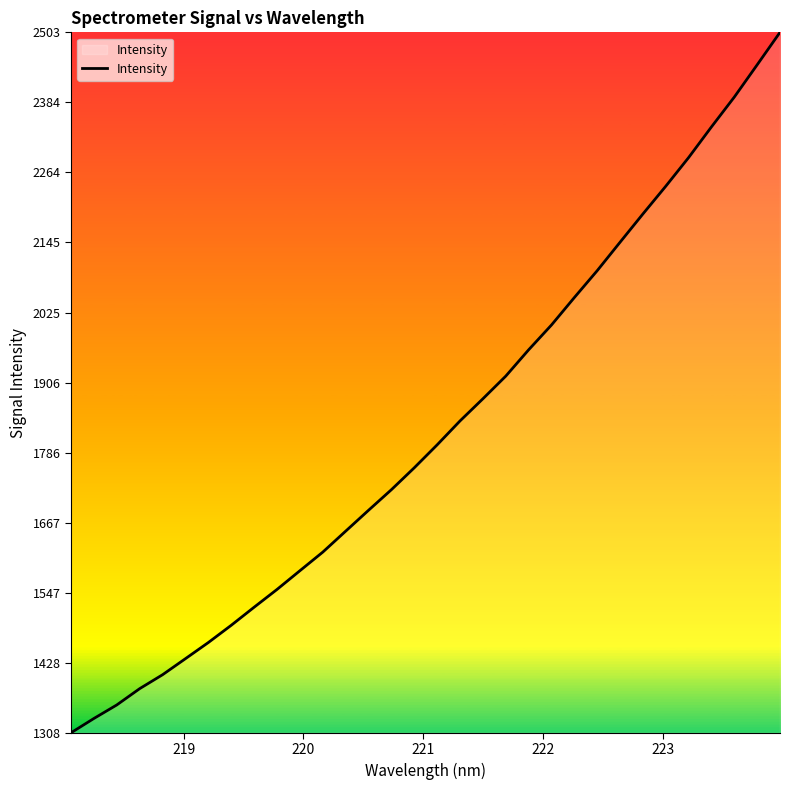

Reading left to right, extract all data points from this chart.

1308.4	1332.8	1355.9	1383.7	1407.5	1434.9	1462.4	1491.9	1522.7	1553.0	1584.9	1616.7	1652.4	1688.0	1723.2	1760.6	1799.7	1840.5	1878.2	1916.9	1961.7	2004.1	2050.9	2096.8	2145.3	2193.5	2240.8	2289.7	2342.1	2392.9	2447.9	2503.4